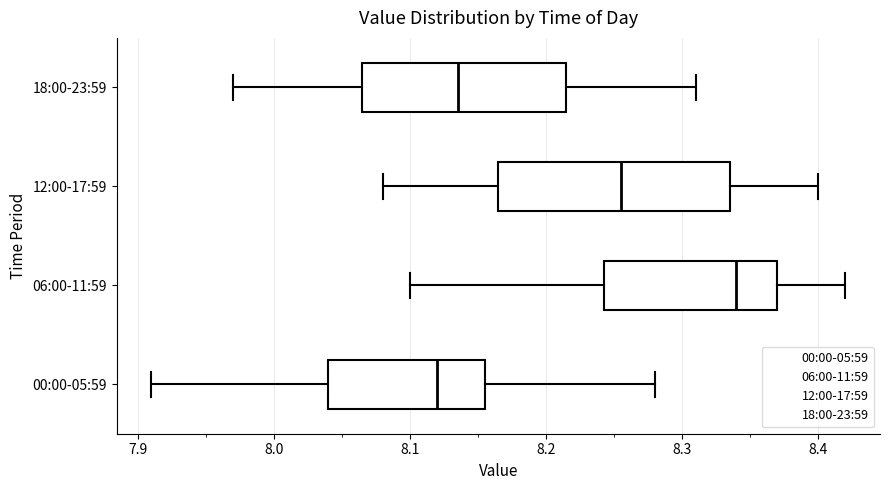

Which box is the widest, from its left edge to its right edge?

12:00-17:59